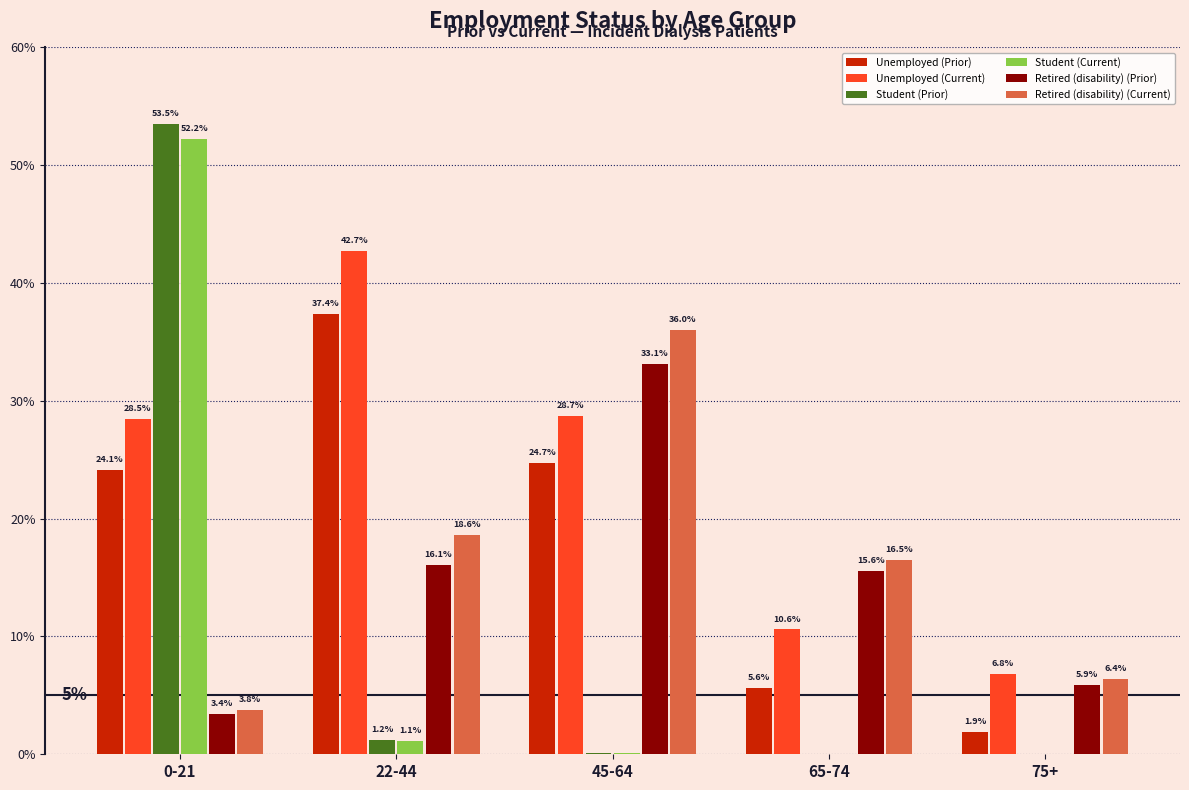

What is the total value across all series at 0-21?

165.5